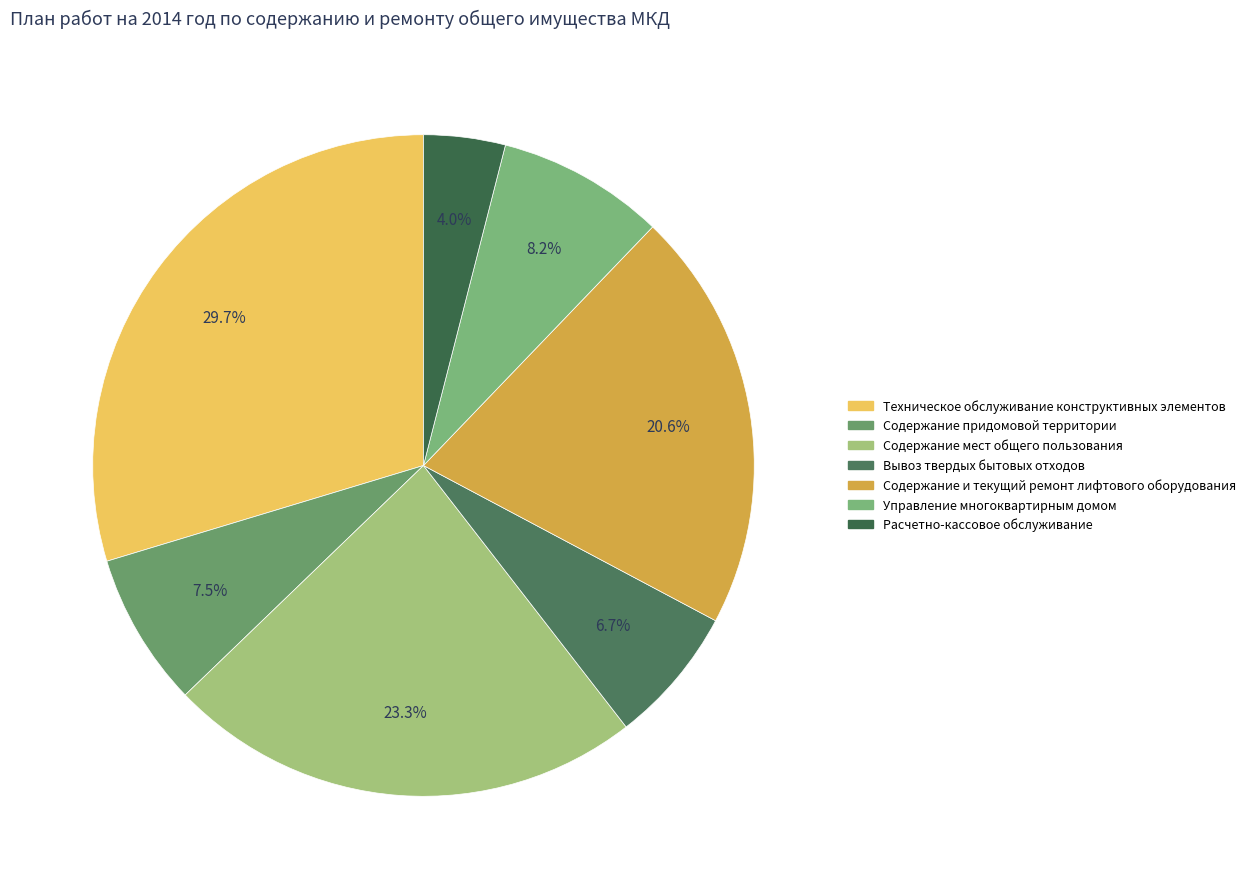

Is the sum of Содержание придомовой территории and Вывоз твердых бытовых отходов greater than half?

No